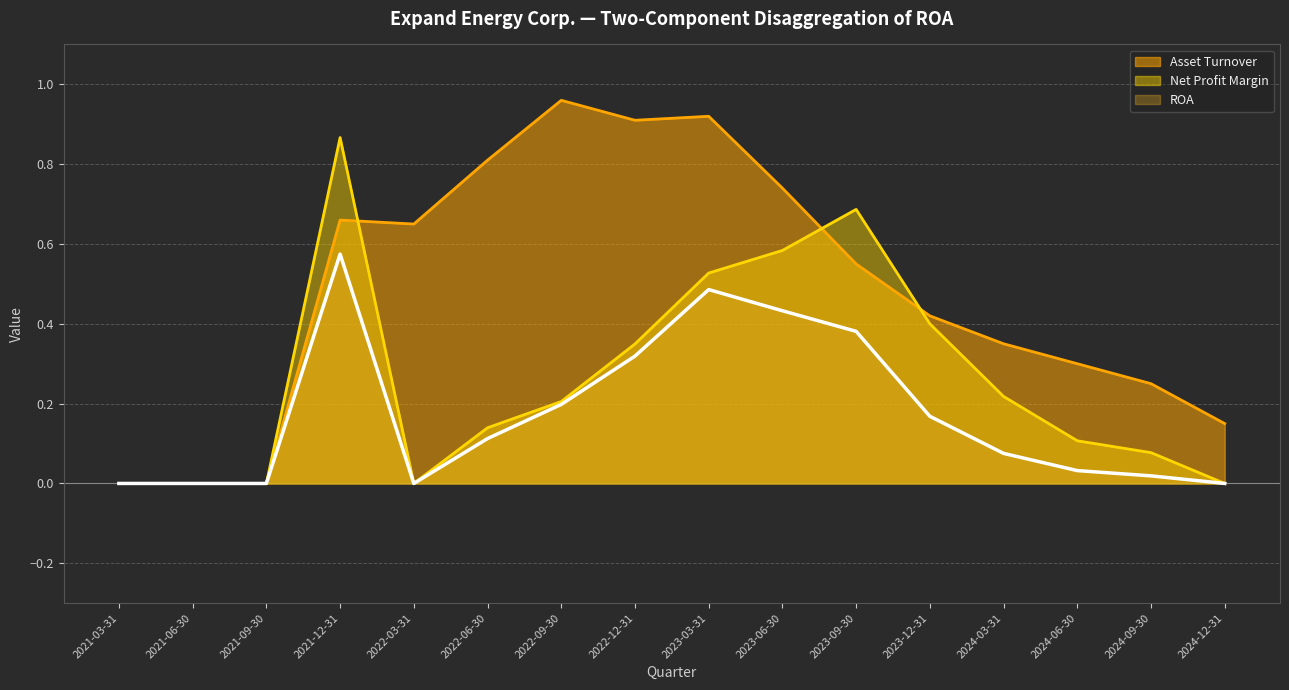

At 2024-09-30, list the series in order from largest to smallest.

Asset Turnover, Net Profit Margin, ROA